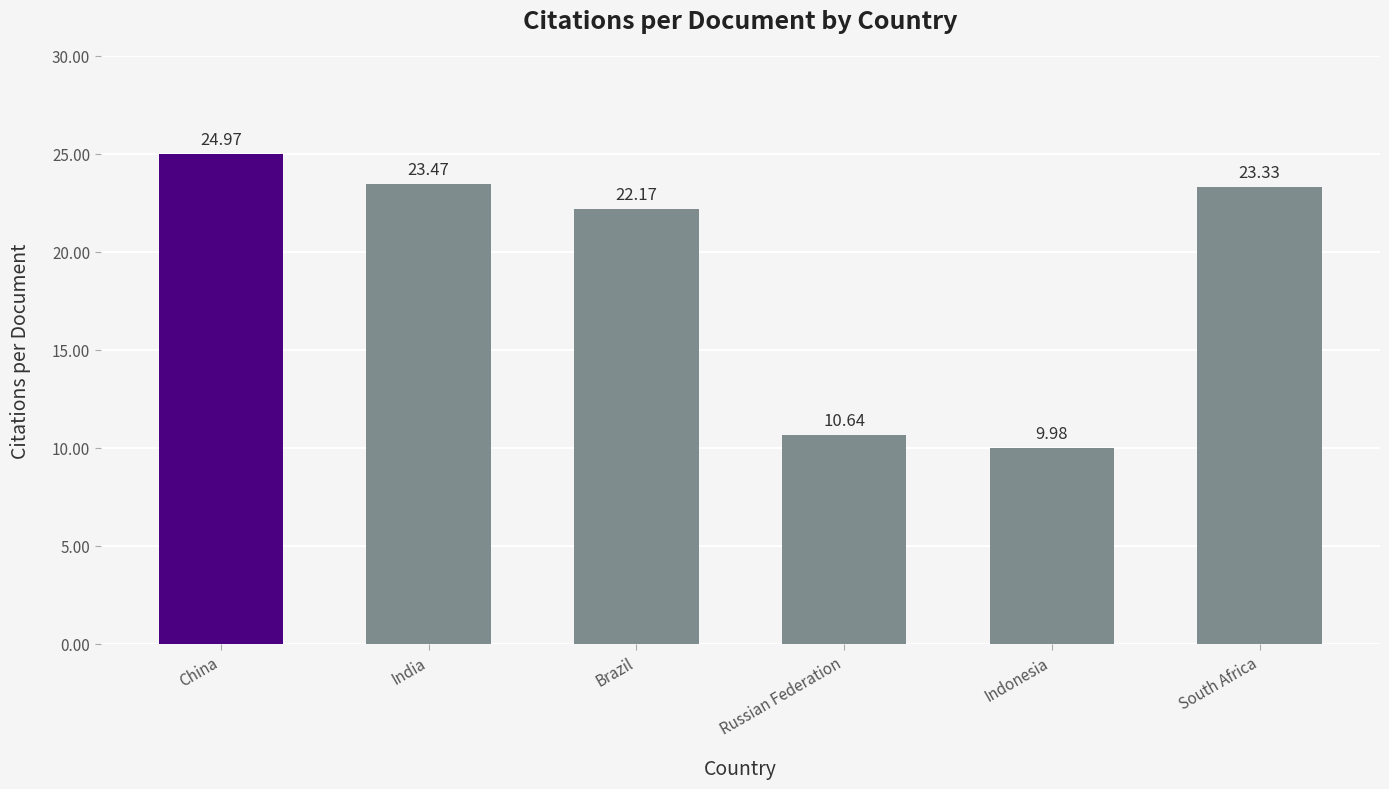

List the labels in order of value, largest first.

China, India, South Africa, Brazil, Russian Federation, Indonesia